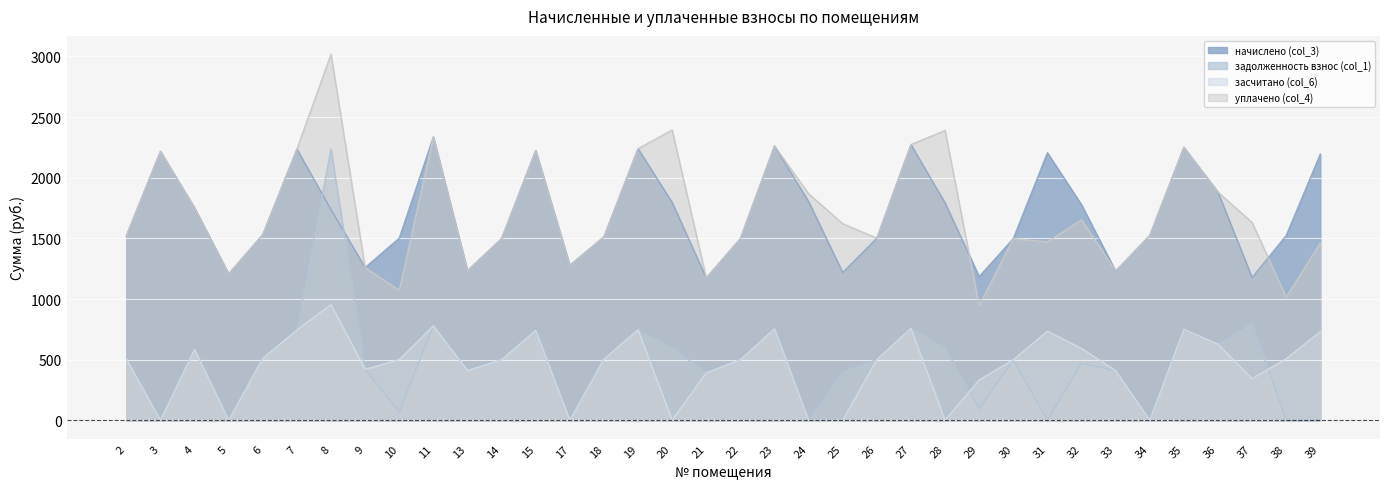

The value of засчитано (col_6) at 31 is 292.2. True or false?

False